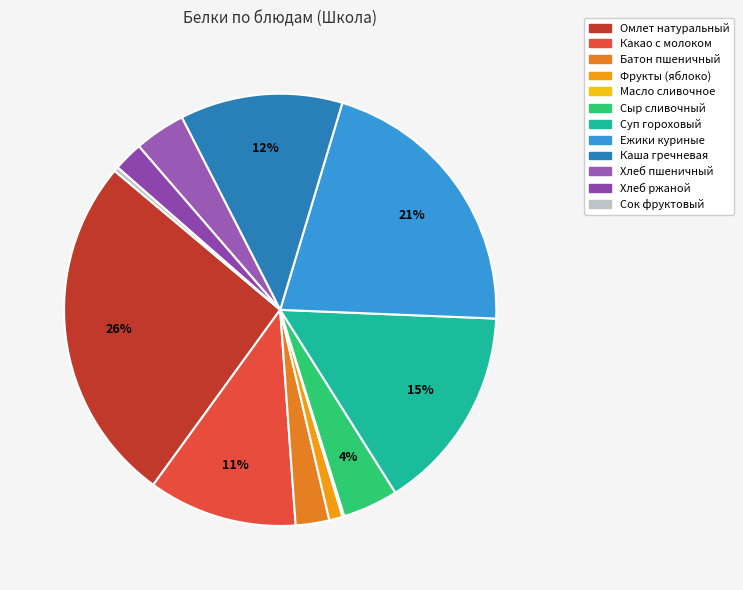

Which category has the smallest portion of the pie?

Масло сливочное